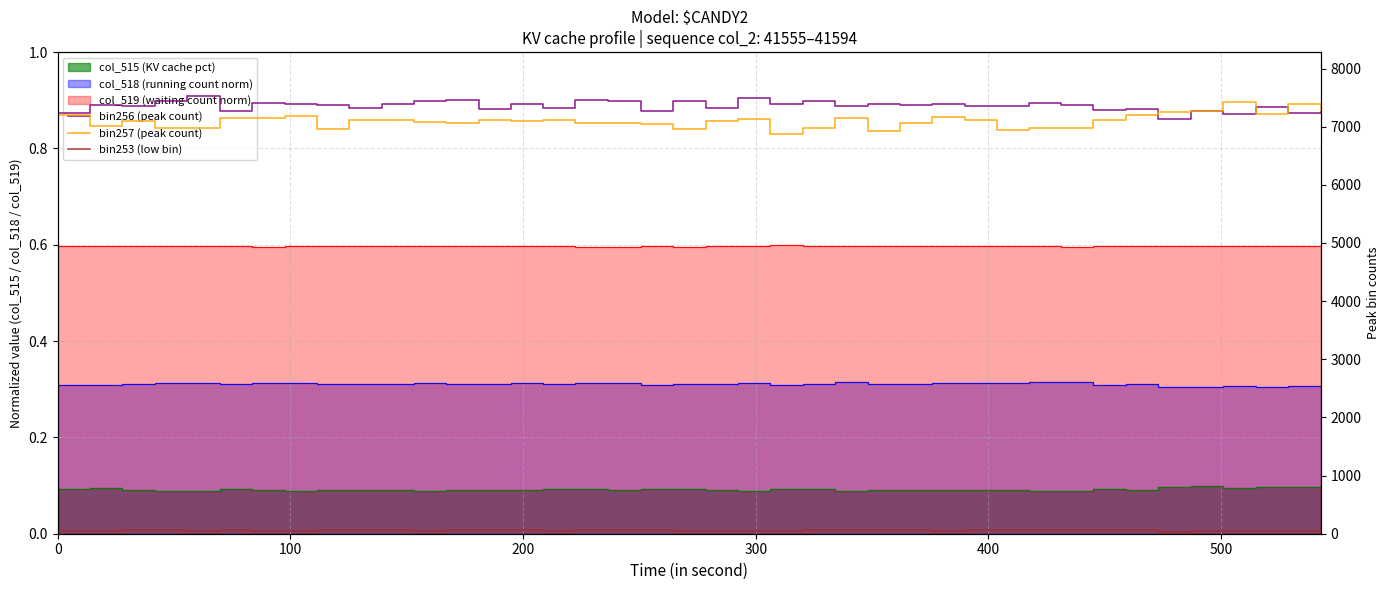

How many interior local valleys does the bin257 (peak count) series have?

10